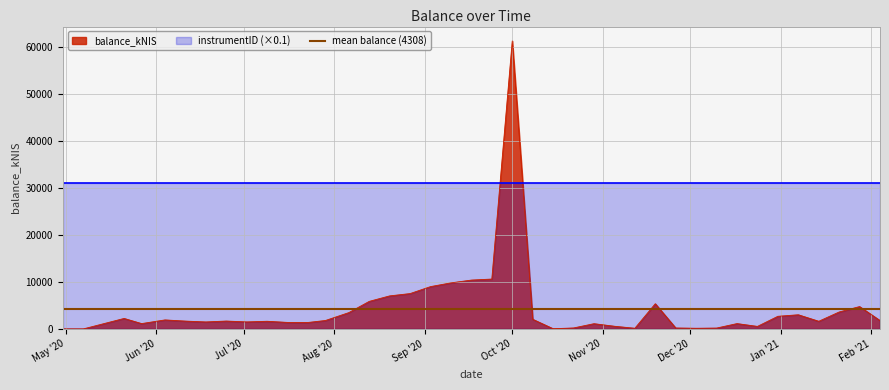

Where does the data first go above 1682?

2020-05-21